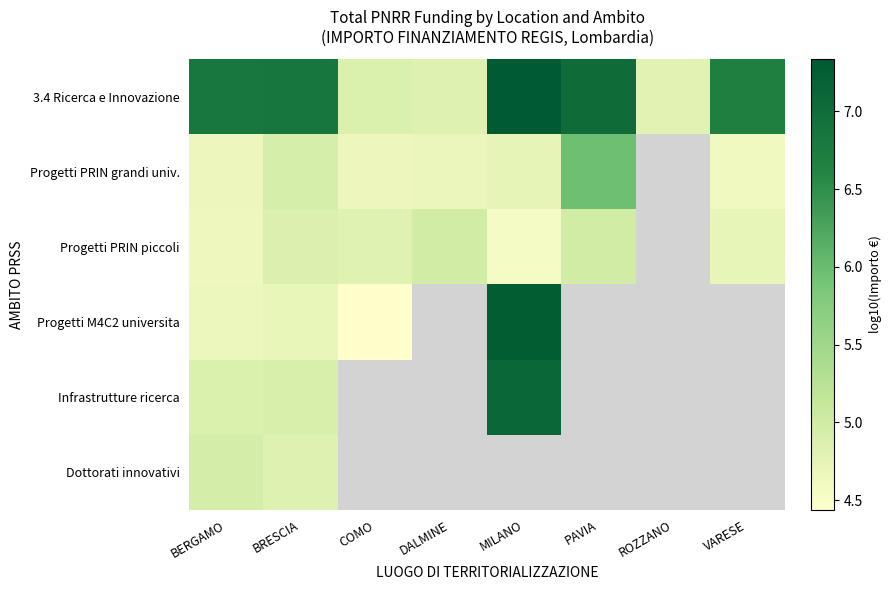

What is the smallest value displayed?

4.4